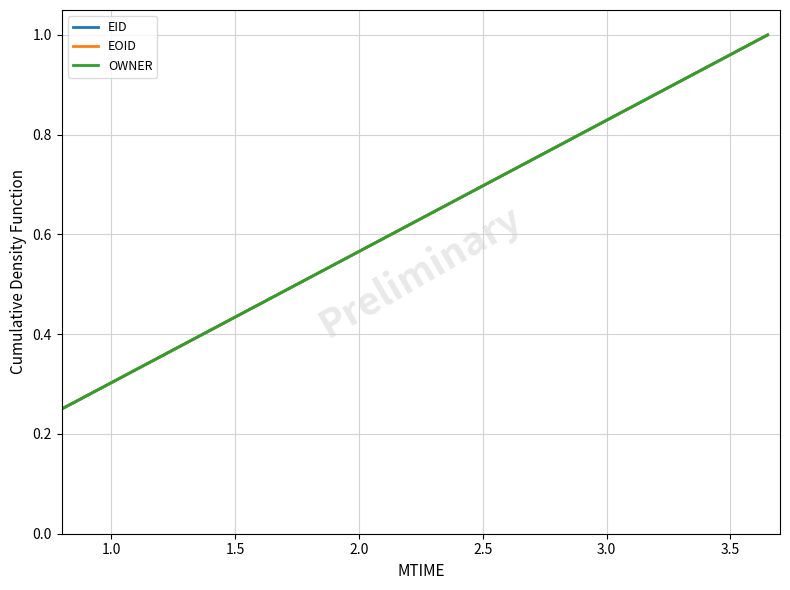

Count the OWNER values in the range 0 to 1.

4